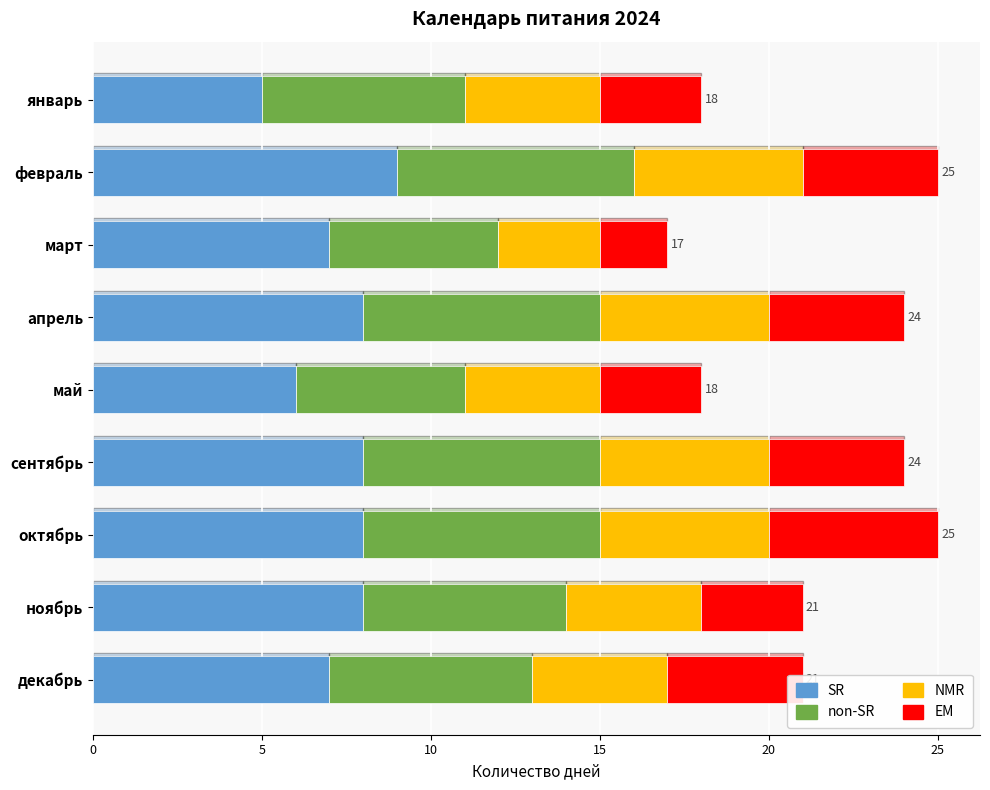

What is the lowest value of the SR series?

5